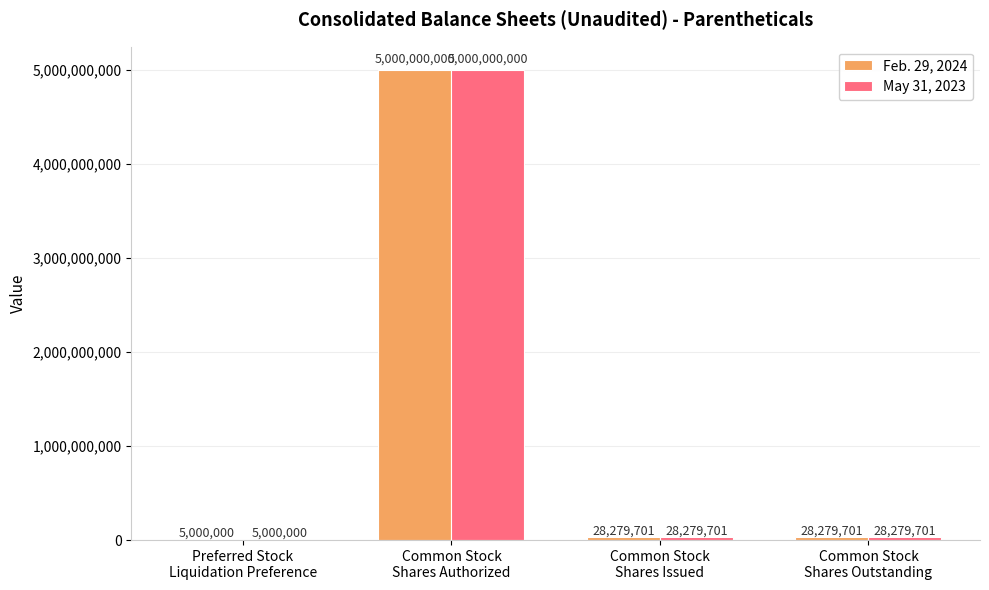

What is the maximum value shown in the chart?

5000000000